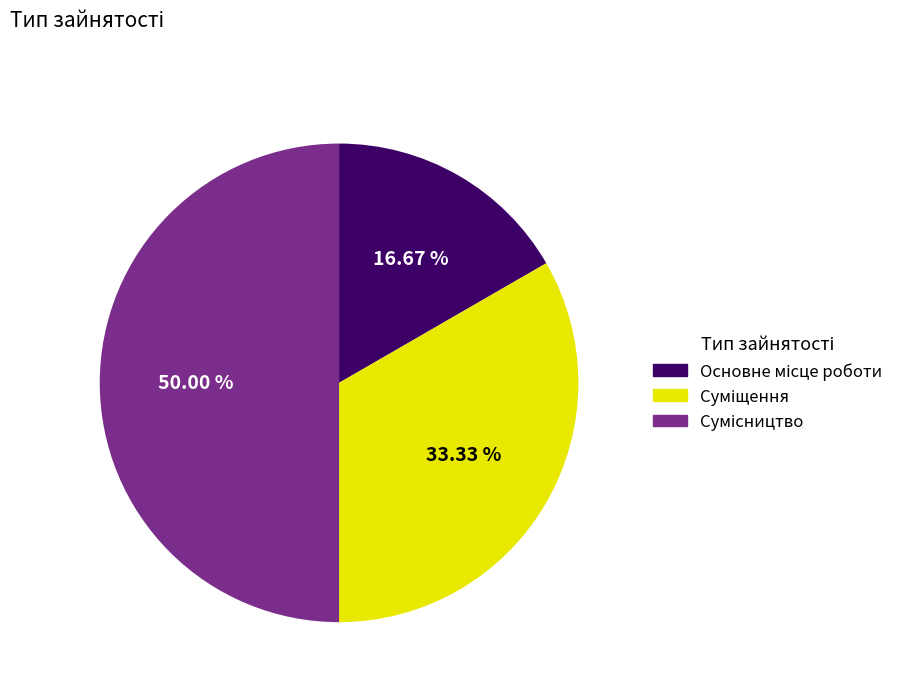

Which category has the smallest portion of the pie?

Основне місце роботи